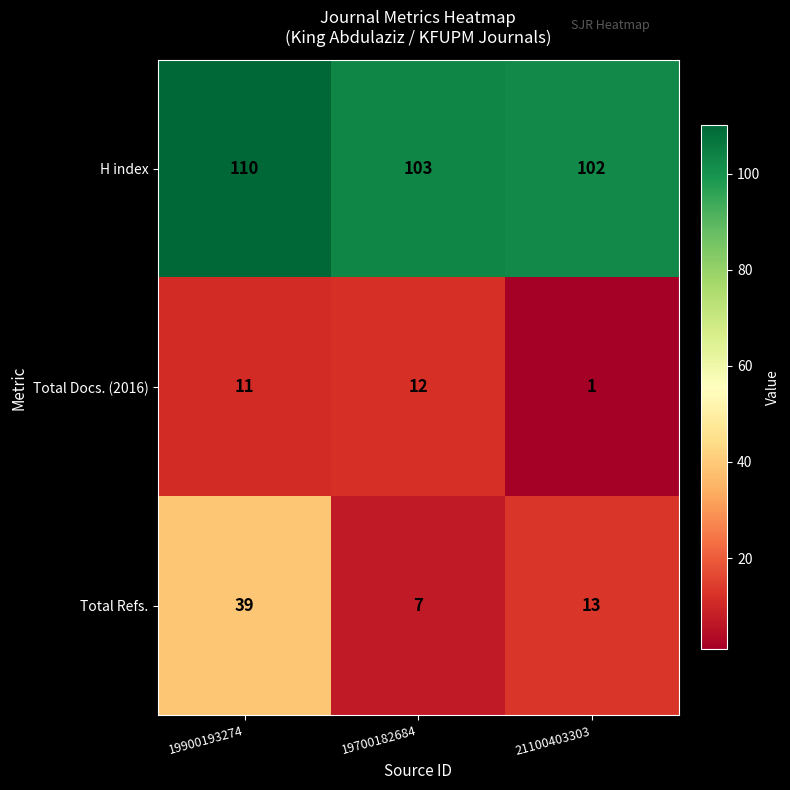

Where does the Total Refs. series first go above 13?

19900193274